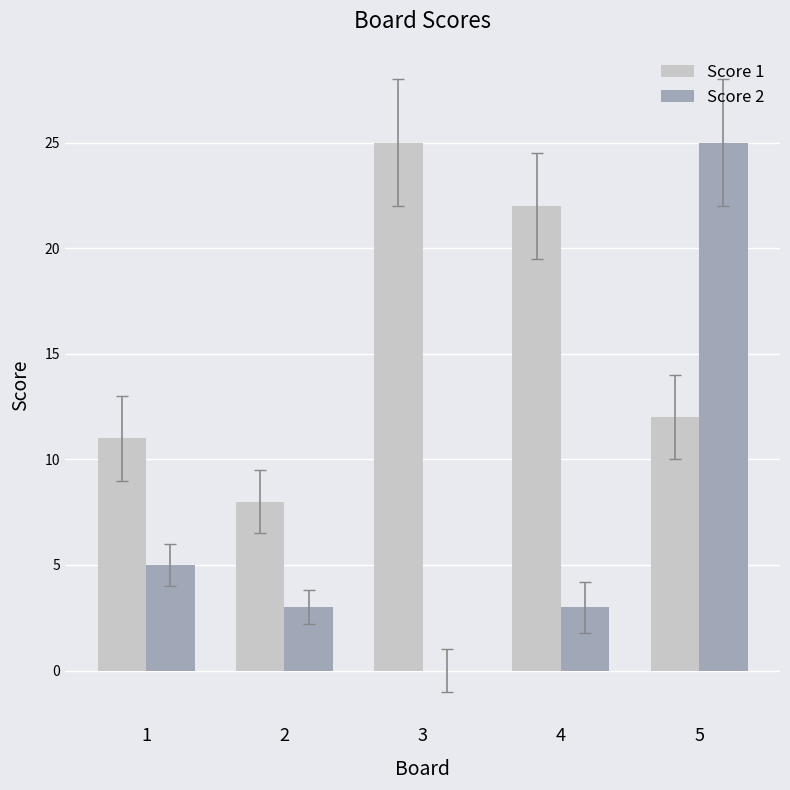

Is the value of Score 1 at 4 greater than the value of Score 2 at 3?

Yes